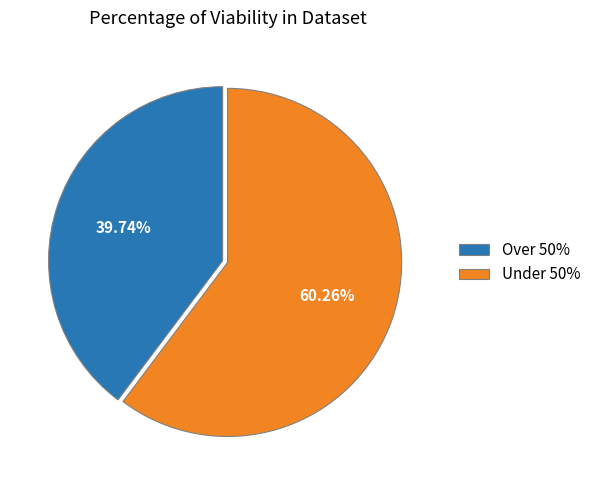

Combined, do Under 50% and Over 50% account for over 50%?

Yes